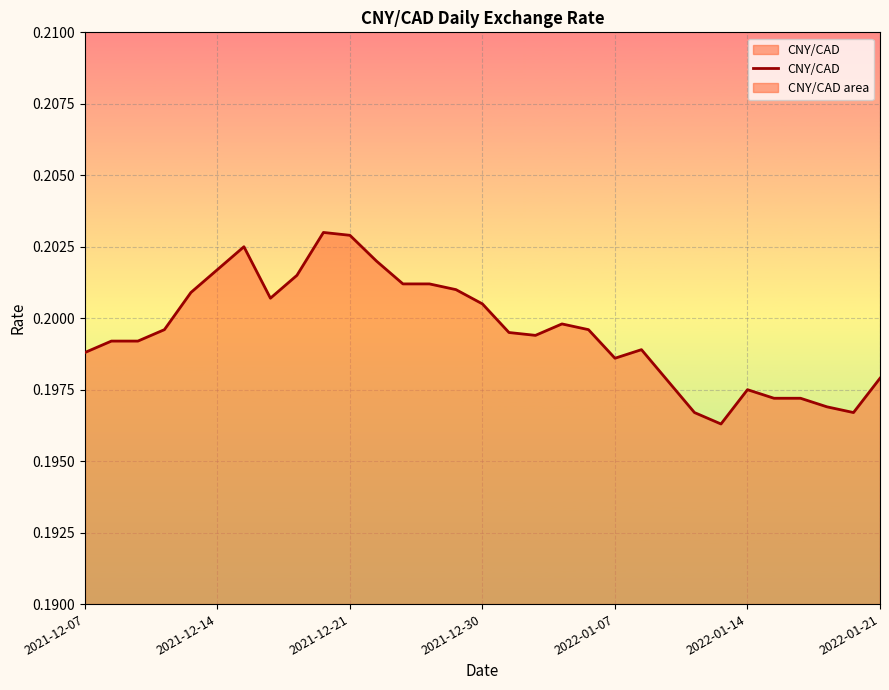

How many lines are shown in the chart?

1